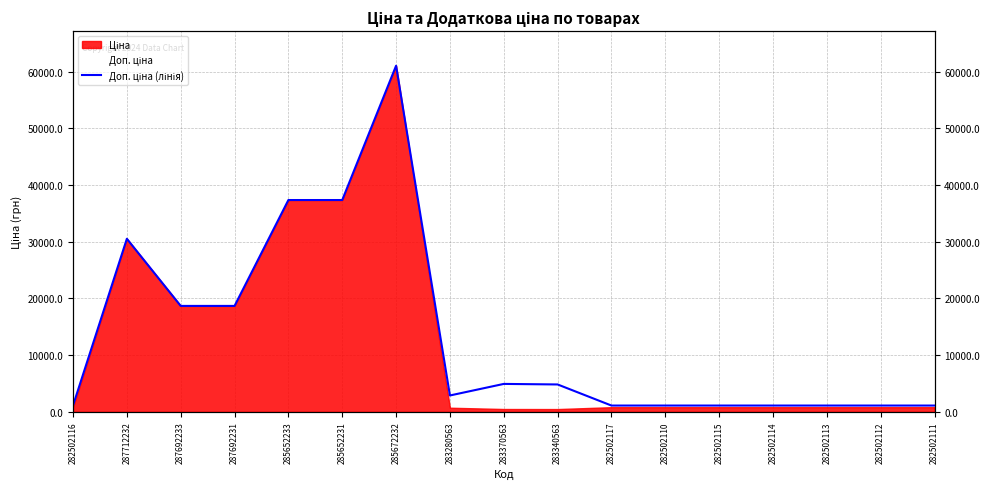

Reading left to right, transcribe all the data shown in this chart.

1101.8	30512.3	18671.5	18671.5	37343.0	37343.0	61024.7	2878.5	4917.4	4821.4	1101.8	1101.8	1101.8	1101.8	1101.8	1101.8	1101.8